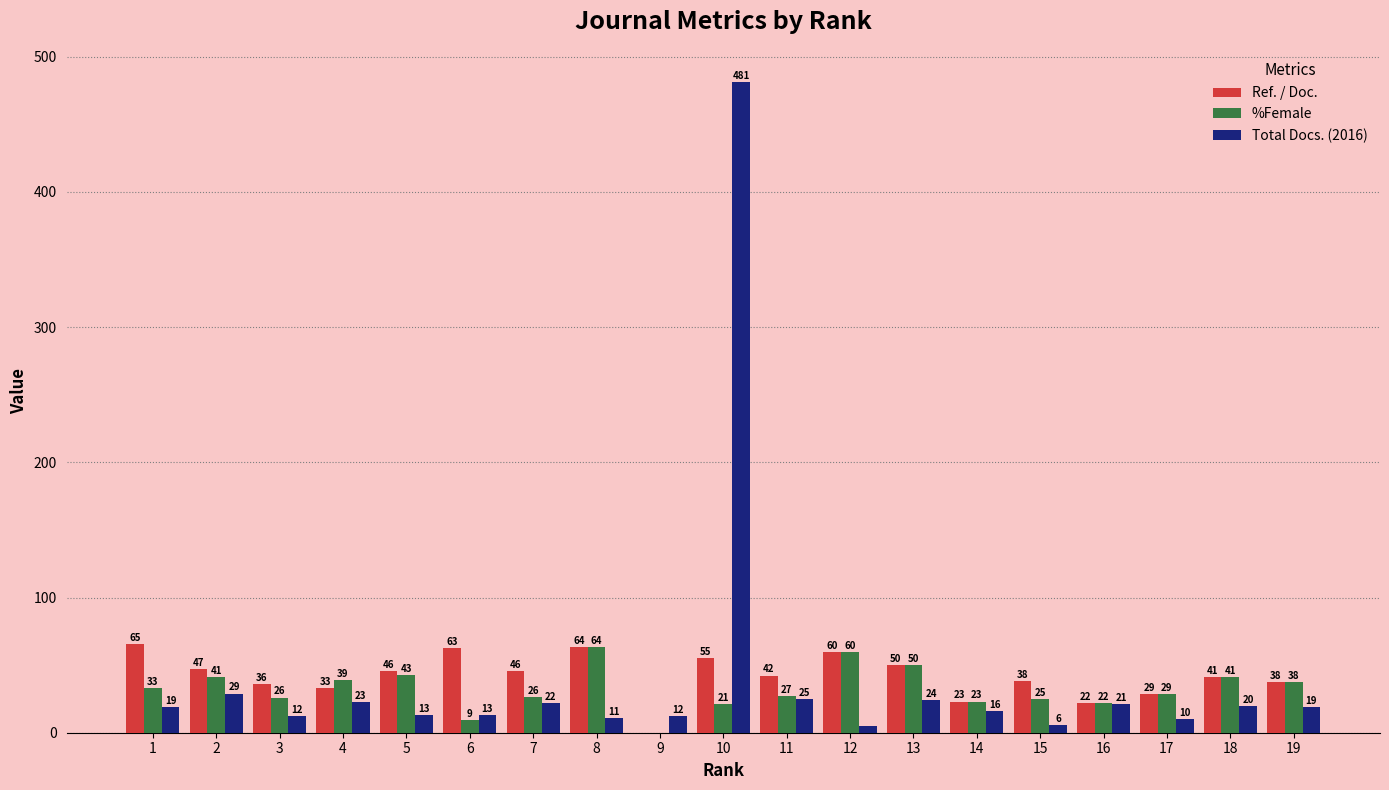

At which label does Total Docs. (2016) reach its peak?

10